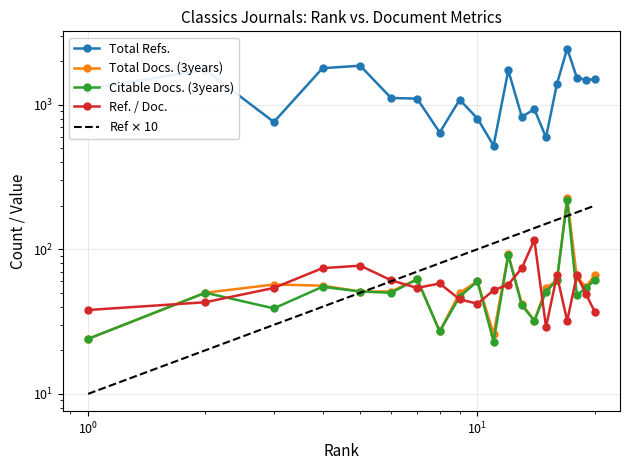

How many interior local valleys does the Ref. / Doc. series have?

4